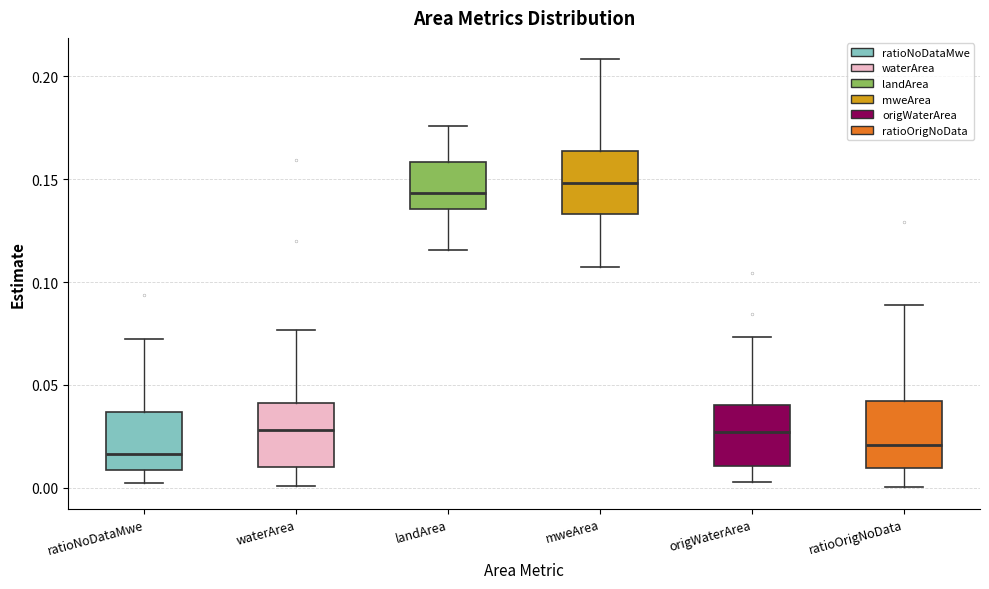

Reading left to right, read every box against the y-axis: the position of its median line, the range the box covers, and the ends of its whiskers. The values are not printed on the chart, so give them approximately, as read against the axis.

ratioNoDataMwe: median 0.015, box 0.010 to 0.035, whiskers 0.000 to 0.070
waterArea: median 0.030, box 0.010 to 0.040, whiskers 0.000 to 0.075
landArea: median 0.145, box 0.135 to 0.160, whiskers 0.115 to 0.175
mweArea: median 0.150, box 0.135 to 0.165, whiskers 0.105 to 0.210
origWaterArea: median 0.025, box 0.010 to 0.040, whiskers 0.005 to 0.075
ratioOrigNoData: median 0.020, box 0.010 to 0.040, whiskers 0.000 to 0.090